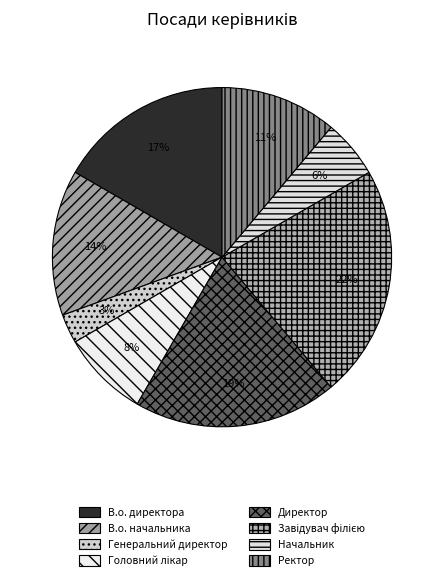

To the nearest percent, what is the average slice percentage?

12%